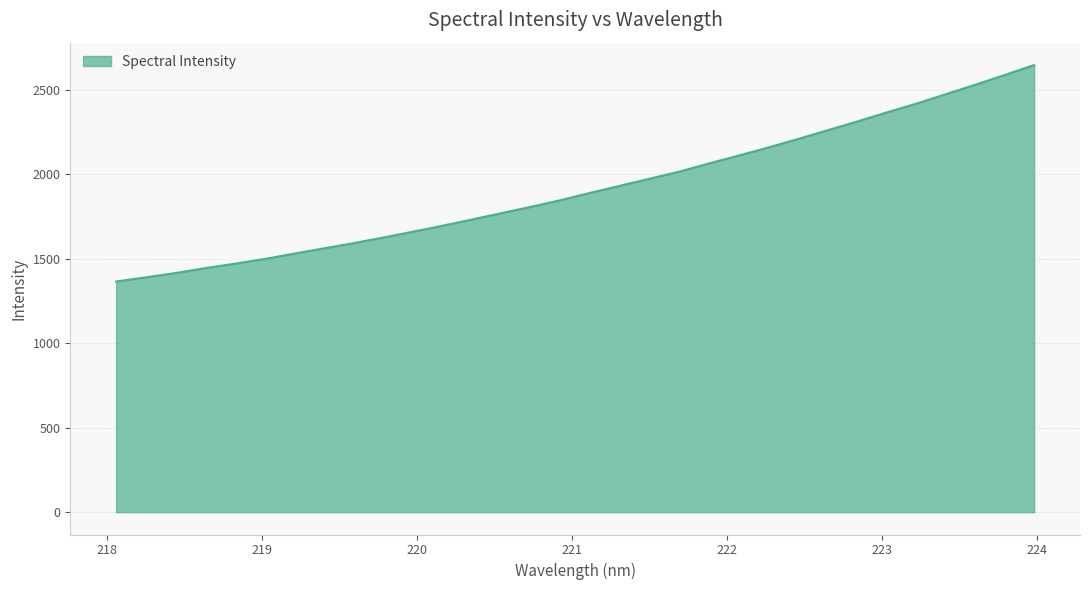

How many lines are shown in the chart?

1